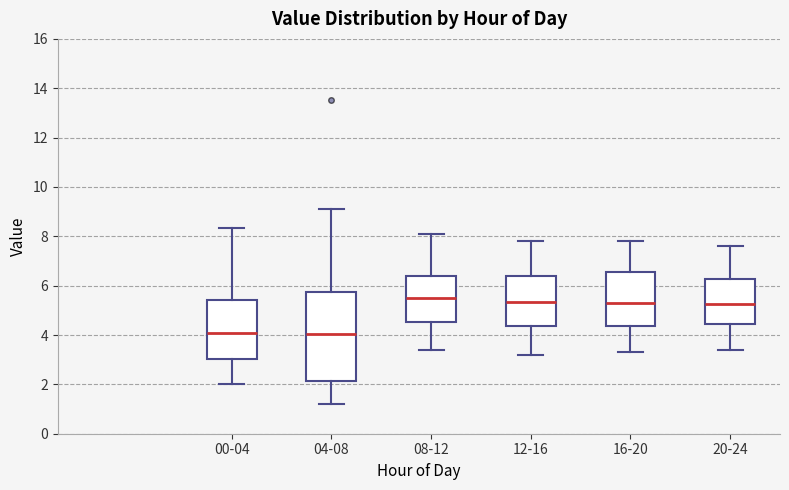

Where does the median line of the box for 04-08 sit on the y-axis? The values are not printed on the chart, so give them approximately, as read against the axis.

4.0